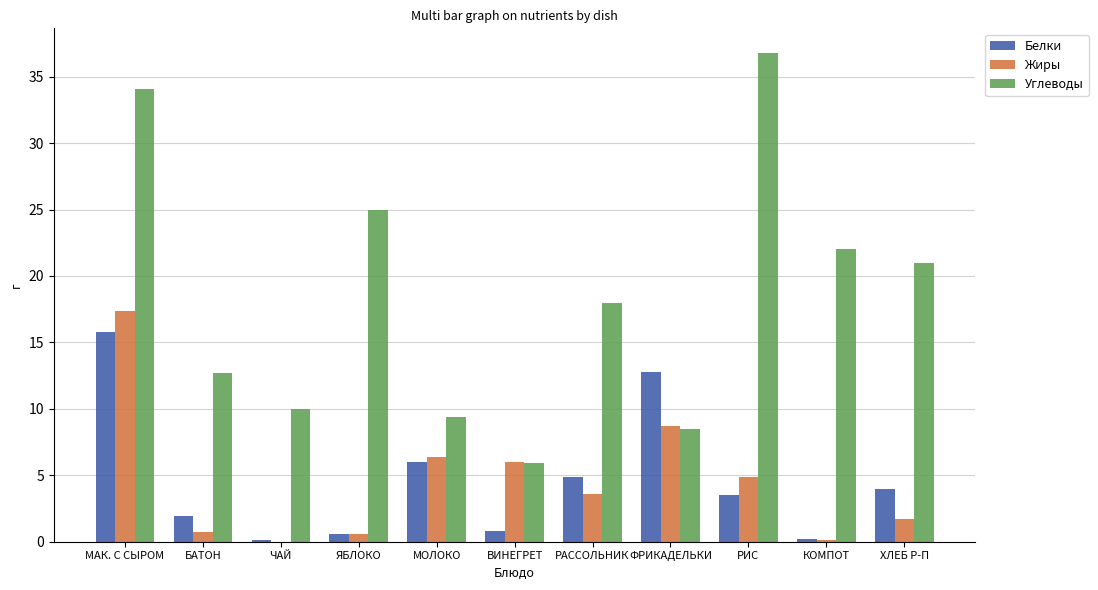

Is it true that Углеводы equals 18.0 at РАССОЛЬНИК?

True